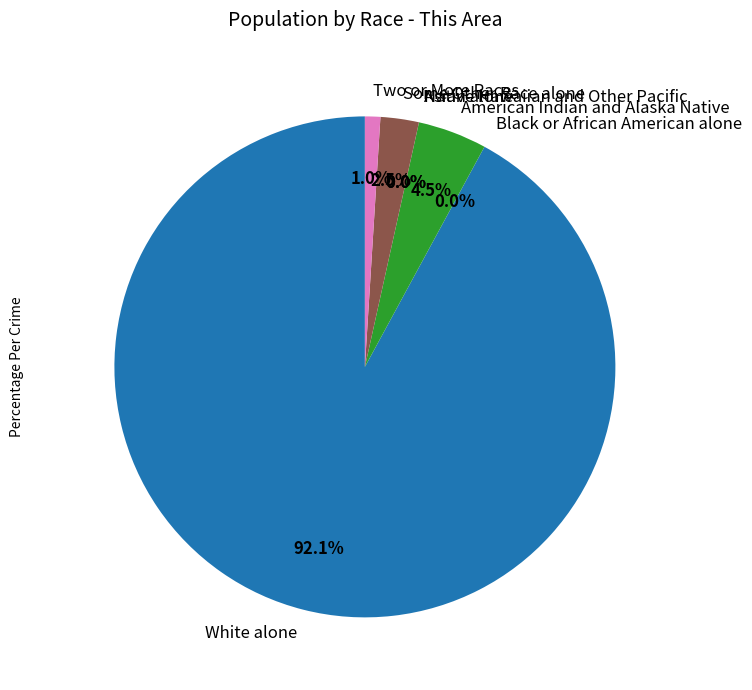

Rank the categories by value from lowest to highest.

Black or African American alone, Asian alone, Native Hawaiian and Other Pacific, Two or More Races, Some Other Race alone, American Indian and Alaska Native, White alone